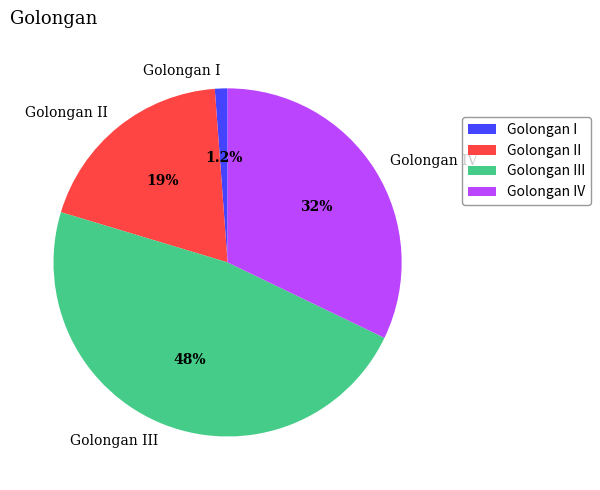

Between Golongan III and Golongan IV, which is larger?

Golongan III